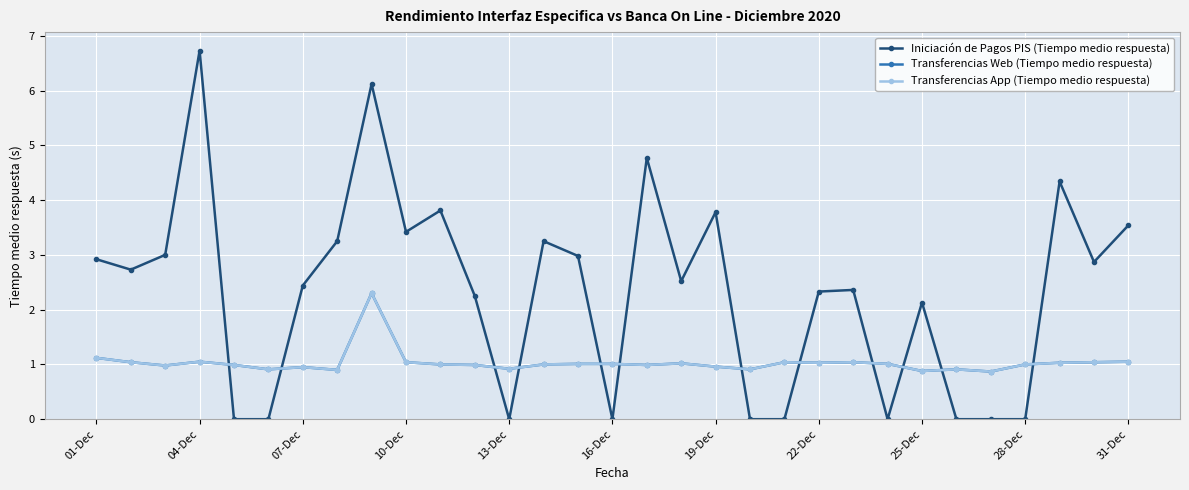

Does the chart have visible grid lines?

Yes